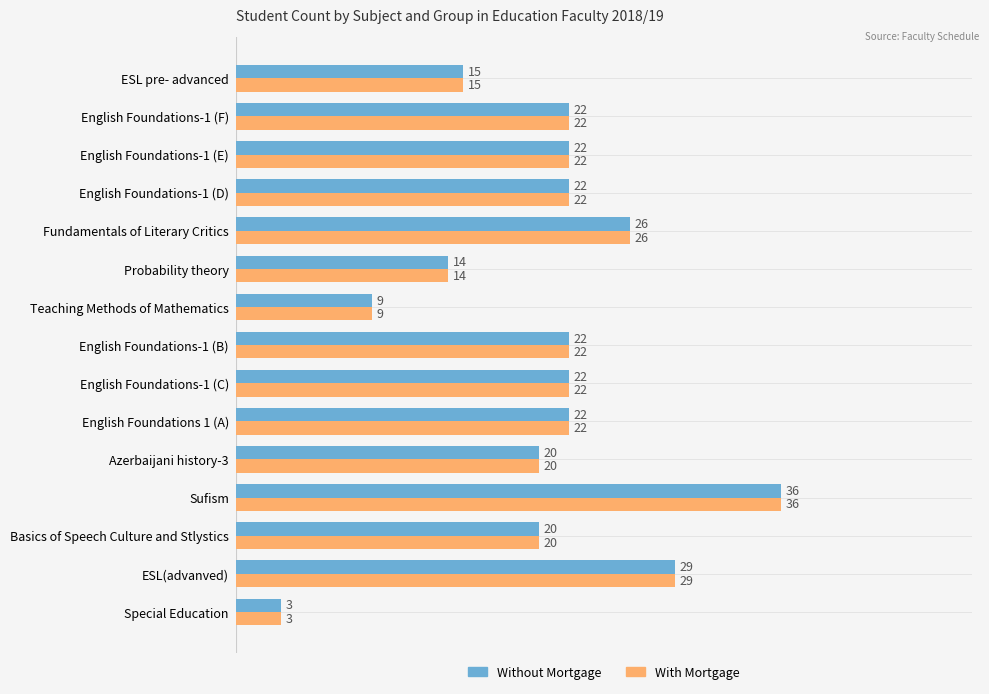

What is the average value of the Without Mortgage series?

20